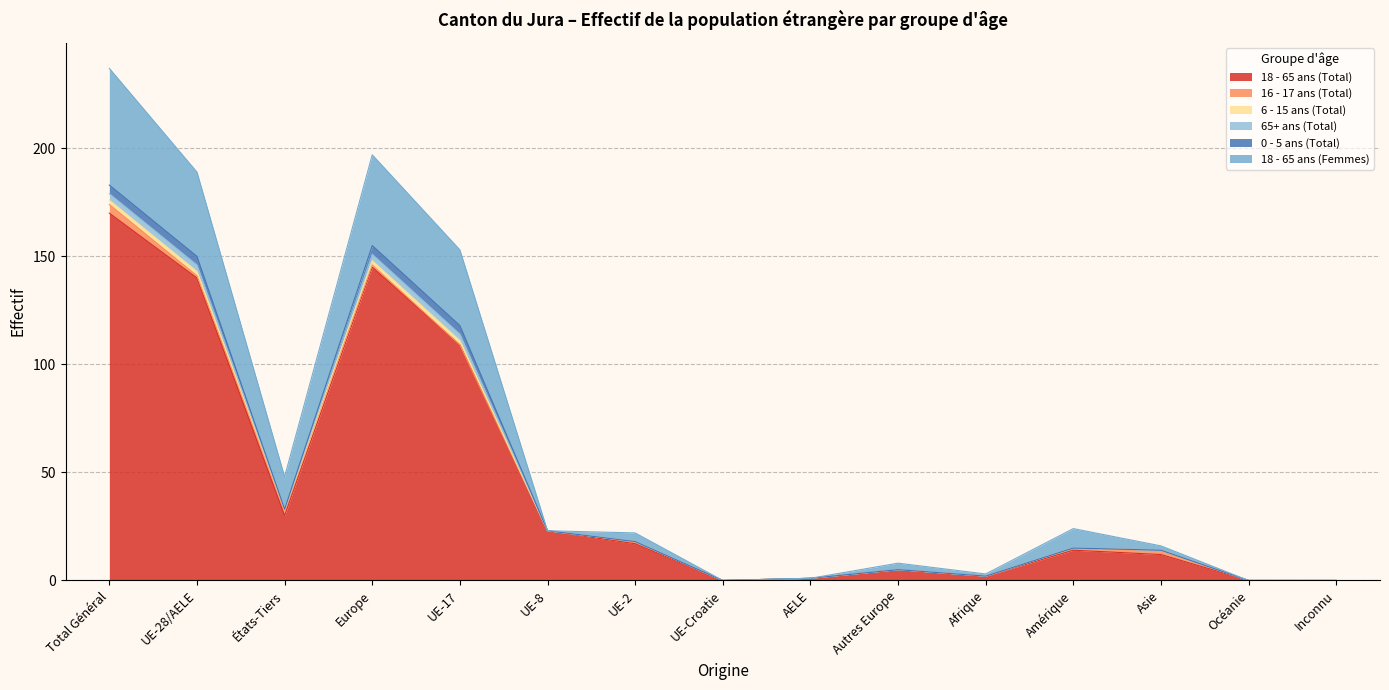

Rank the series at UE-Croatie from lowest to highest value.

18 - 65 ans (Total), 16 - 17 ans (Total), 6 - 15 ans (Total), 65+ ans (Total), 0 - 5 ans (Total), 18 - 65 ans (Femmes)